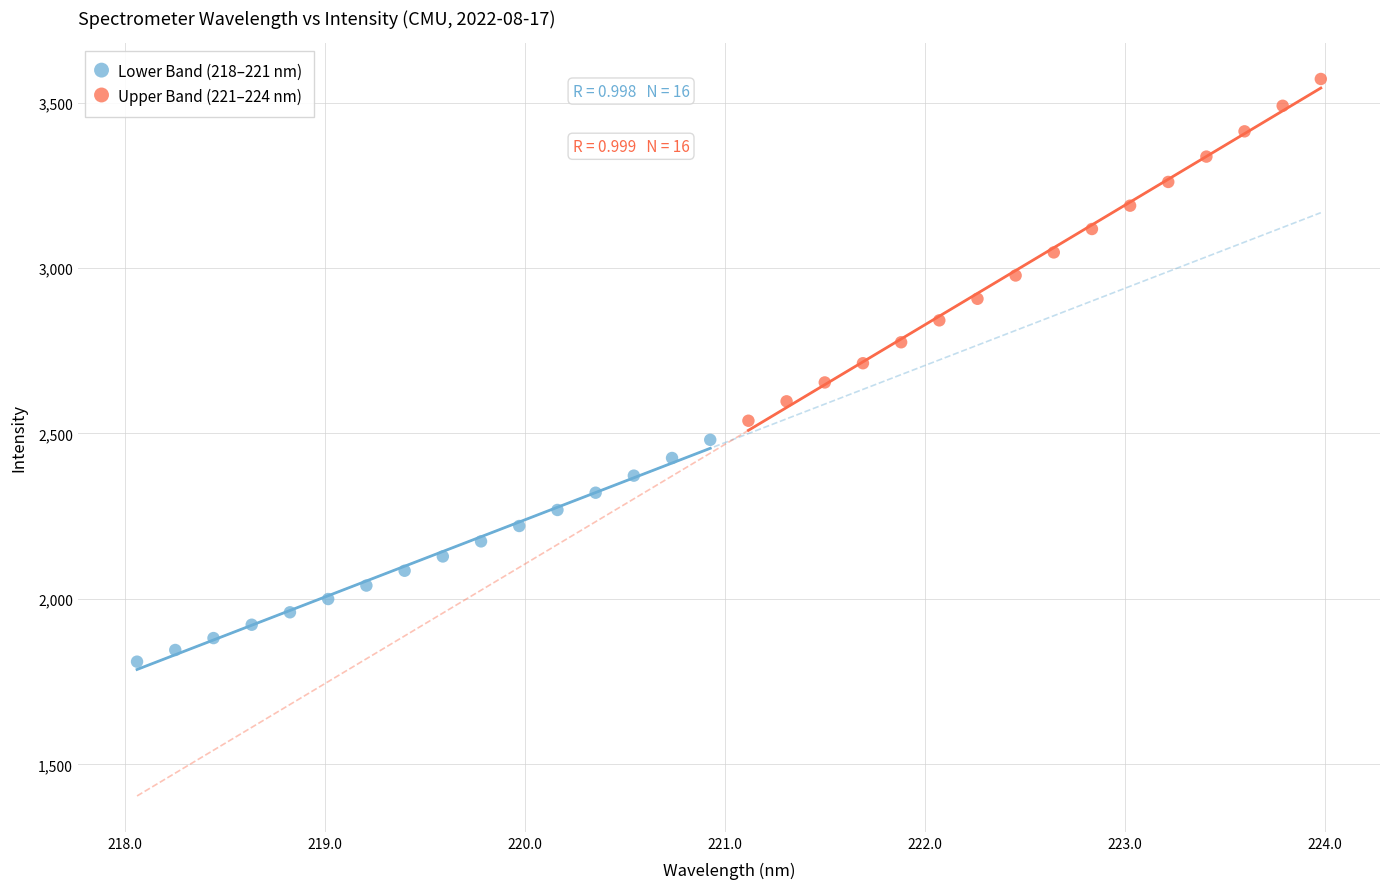

Which series reaches the minimum Y coordinate?

Lower Band (218–221 nm)